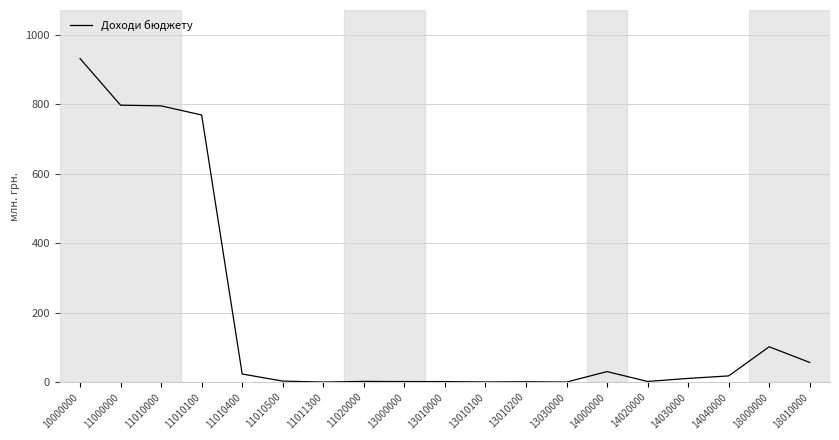

What is the difference between the maximum and second lowest values?

931.0